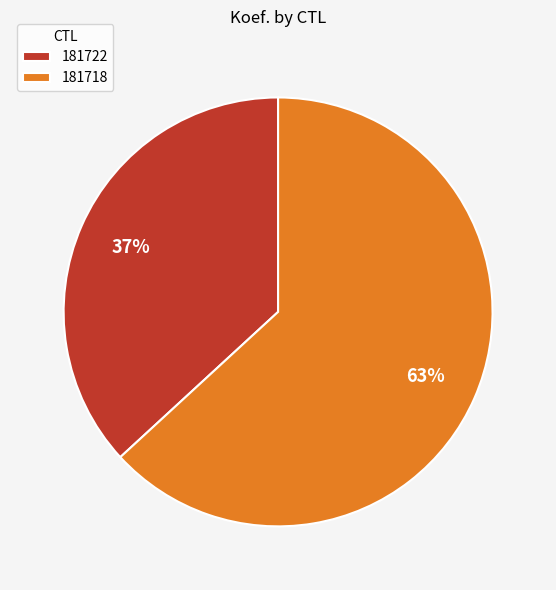

Between 181718 and 181722, which is larger?

181718